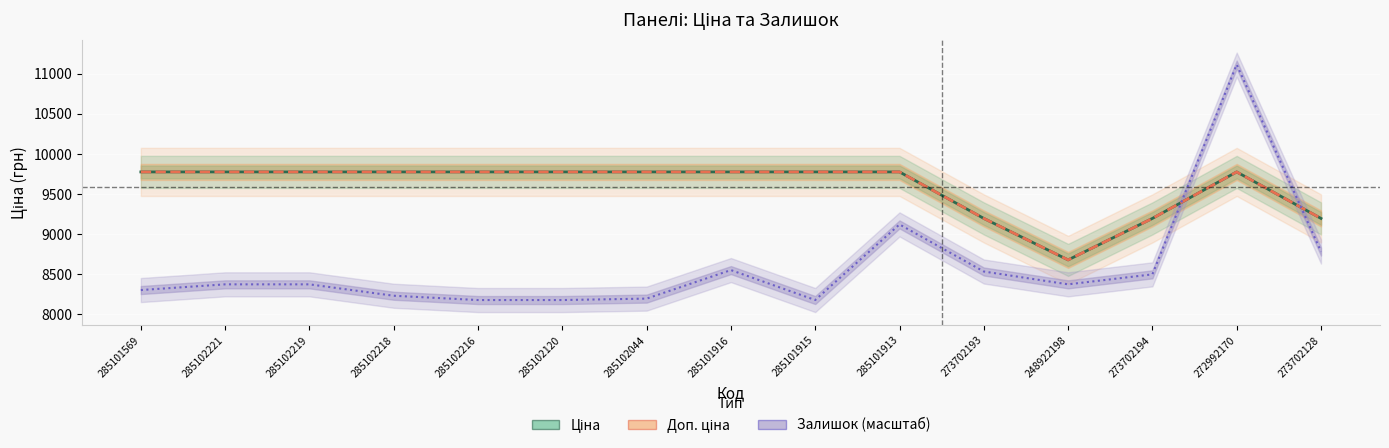

How many interior local valleys does the Ціна series have?

1